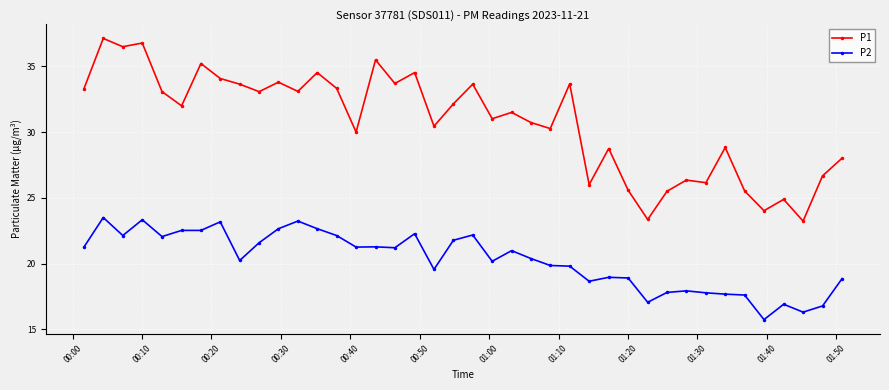

Which series has the largest range (max minus min)?

P1